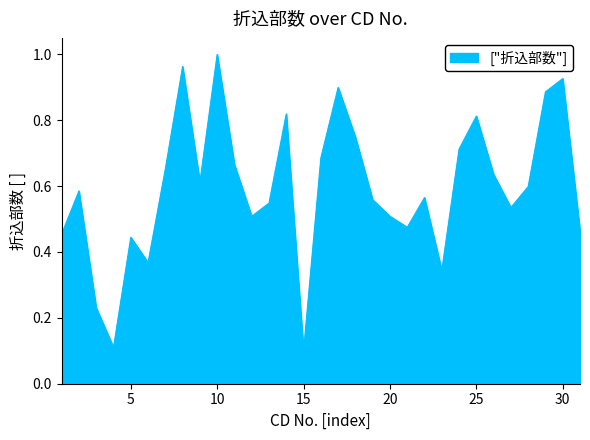

Reading right to left, list all the values displayed in this chart.

31=0.5	30=0.9	29=0.9	28=0.6	27=0.5	26=0.6	25=0.8	24=0.7	23=0.3	22=0.6	21=0.5	20=0.5	19=0.6	18=0.7	17=0.9	16=0.7	15=0.1	14=0.8	13=0.5	12=0.5	11=0.7	10=1.0	9=0.6	8=1.0	7=0.7	6=0.4	5=0.4	4=0.1	3=0.2	2=0.6	1=0.5